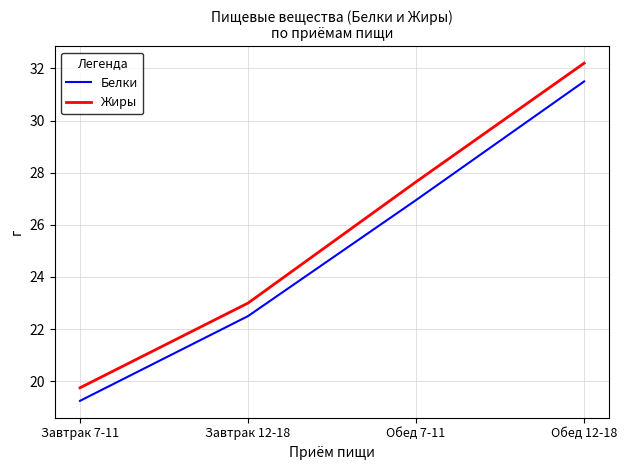

The Жиры series shows 39.4 at Завтрак 12-18. True or false?

False